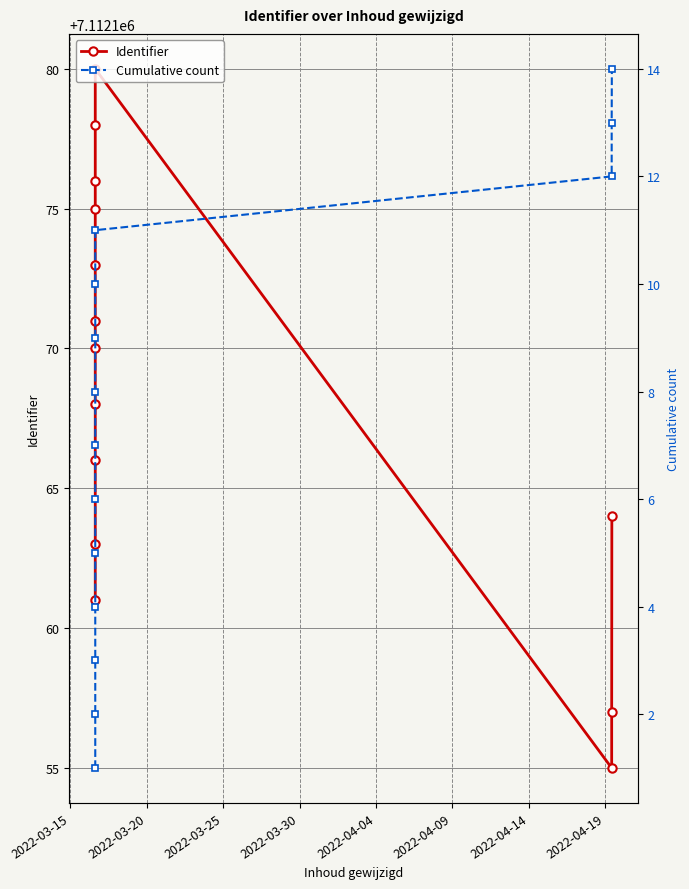

How many values in the Cumulative count series exceed 8?

6